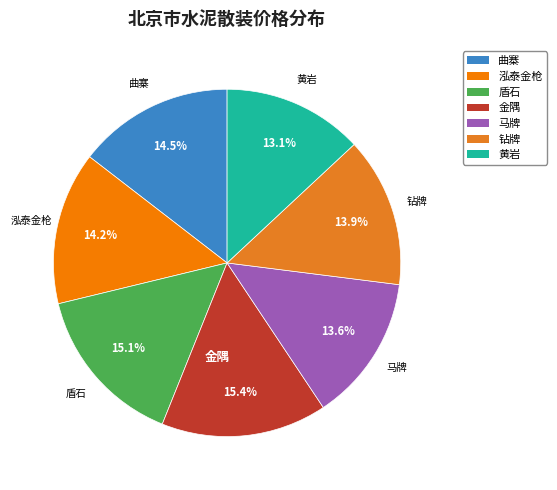

What percentage is NOT represented by 盾石?

84.9%